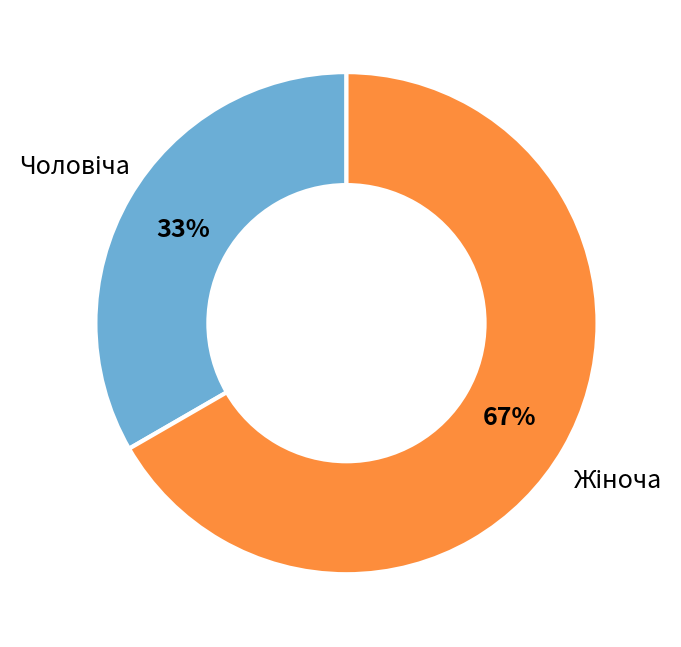

Is there a majority slice in this chart?

Yes